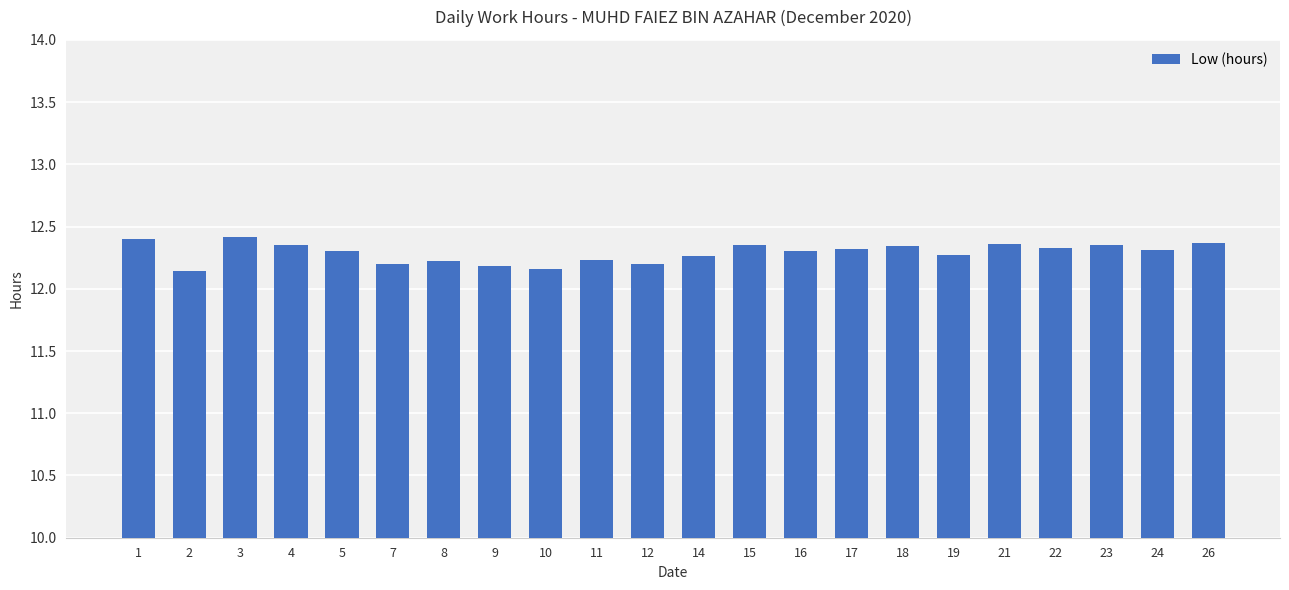

What is the sum of all values?

270.4